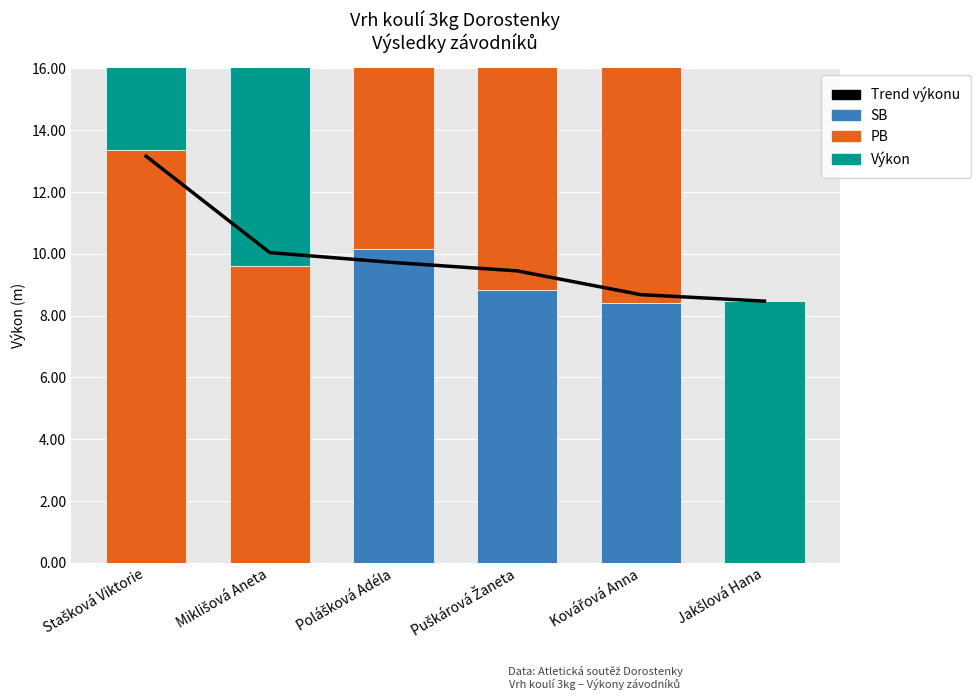

At which label is Výkon closest to 10?

Miklišová Aneta